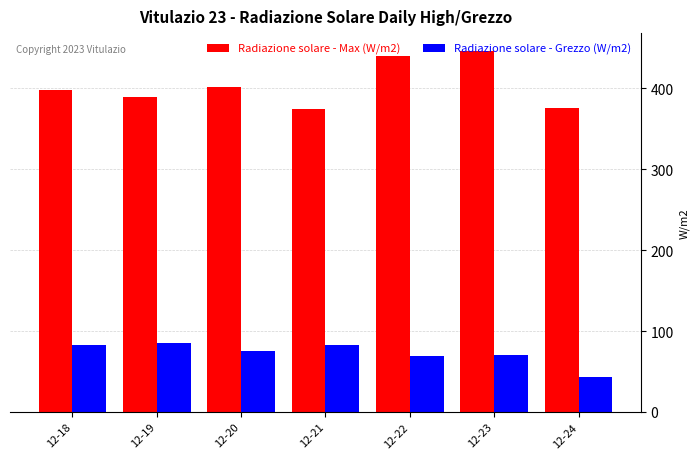

List the series in order of their peak value, lowest first.

Radiazione solare - Grezzo (W/m2), Radiazione solare - Max (W/m2)